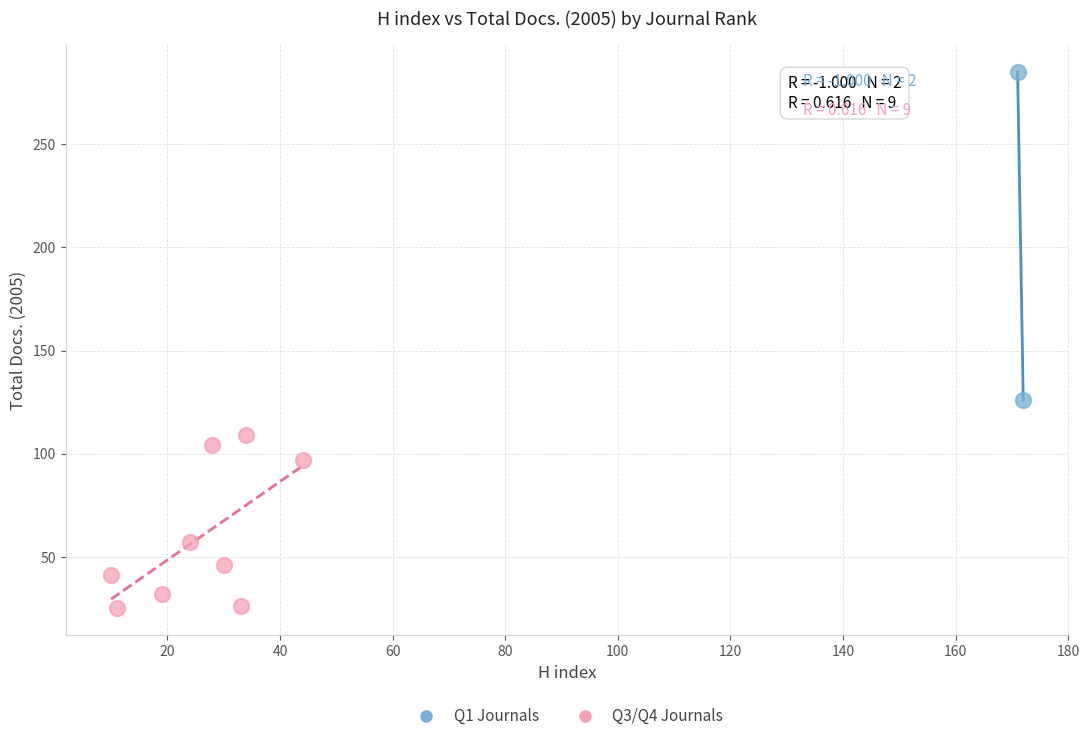

What are all the series names shown in the legend?

Q1 Journals, Q3/Q4 Journals